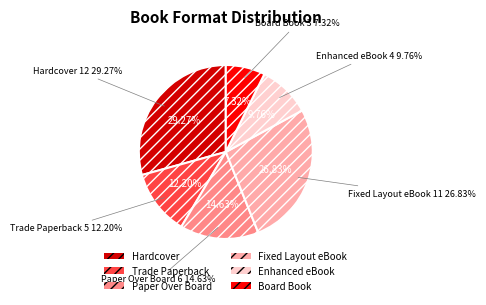

Rank the categories by value from highest to lowest.

Hardcover, Fixed Layout eBook, Paper Over Board, Trade Paperback, Enhanced eBook, Board Book